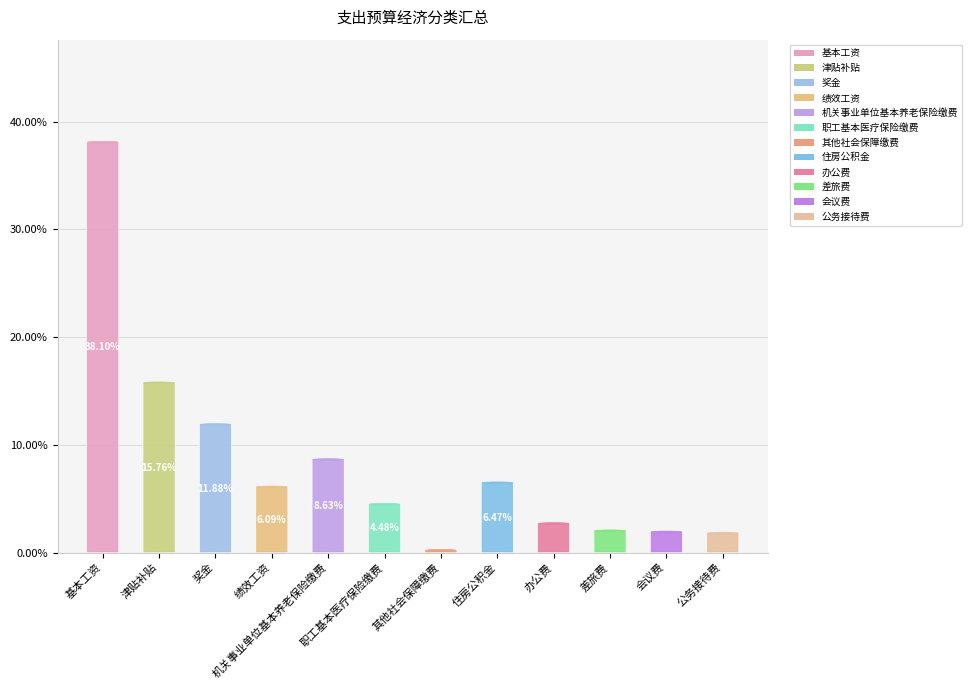

How many slices are in this pie chart?

12